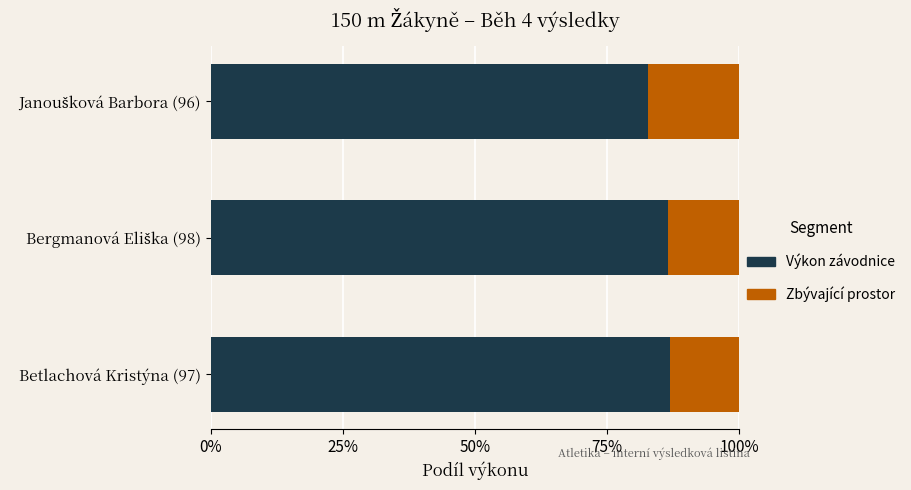

What is the average value of the Výkon závodnice series?

85.4